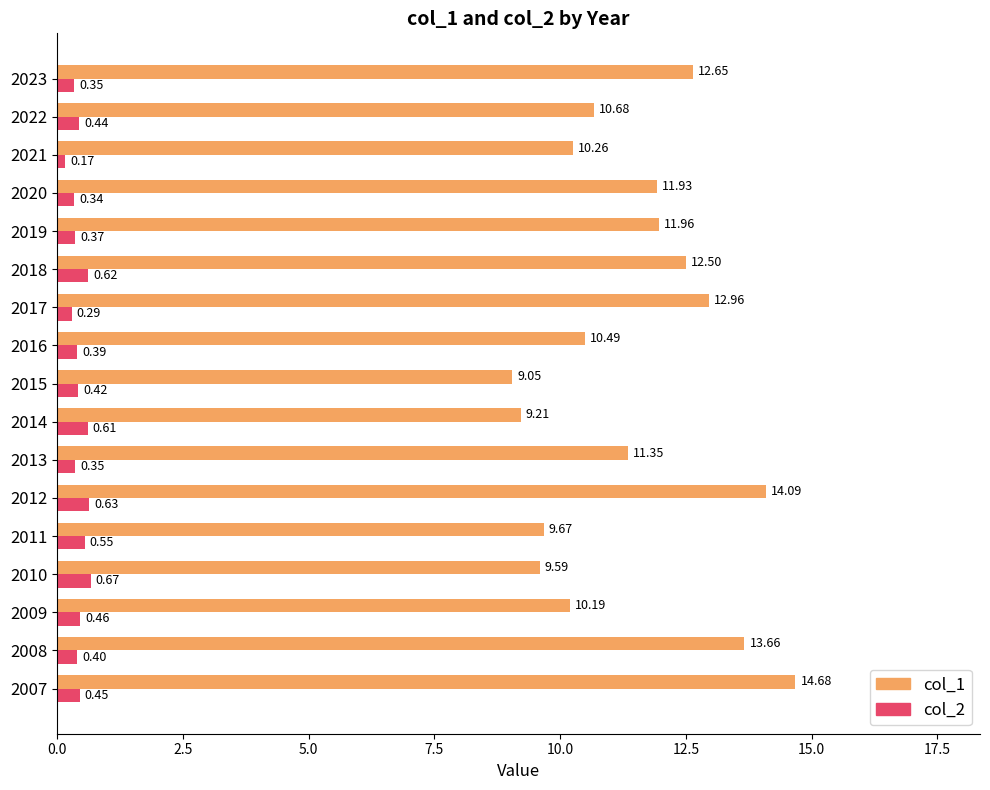

What is the greatest value displayed?

14.7